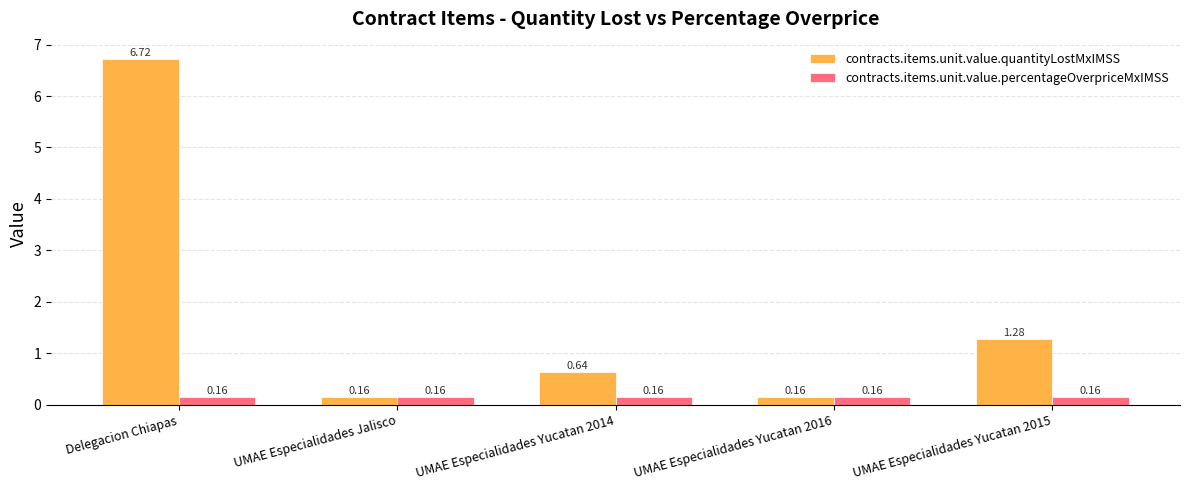

Which label corresponds to the largest value in the chart?

Delegacion Chiapas